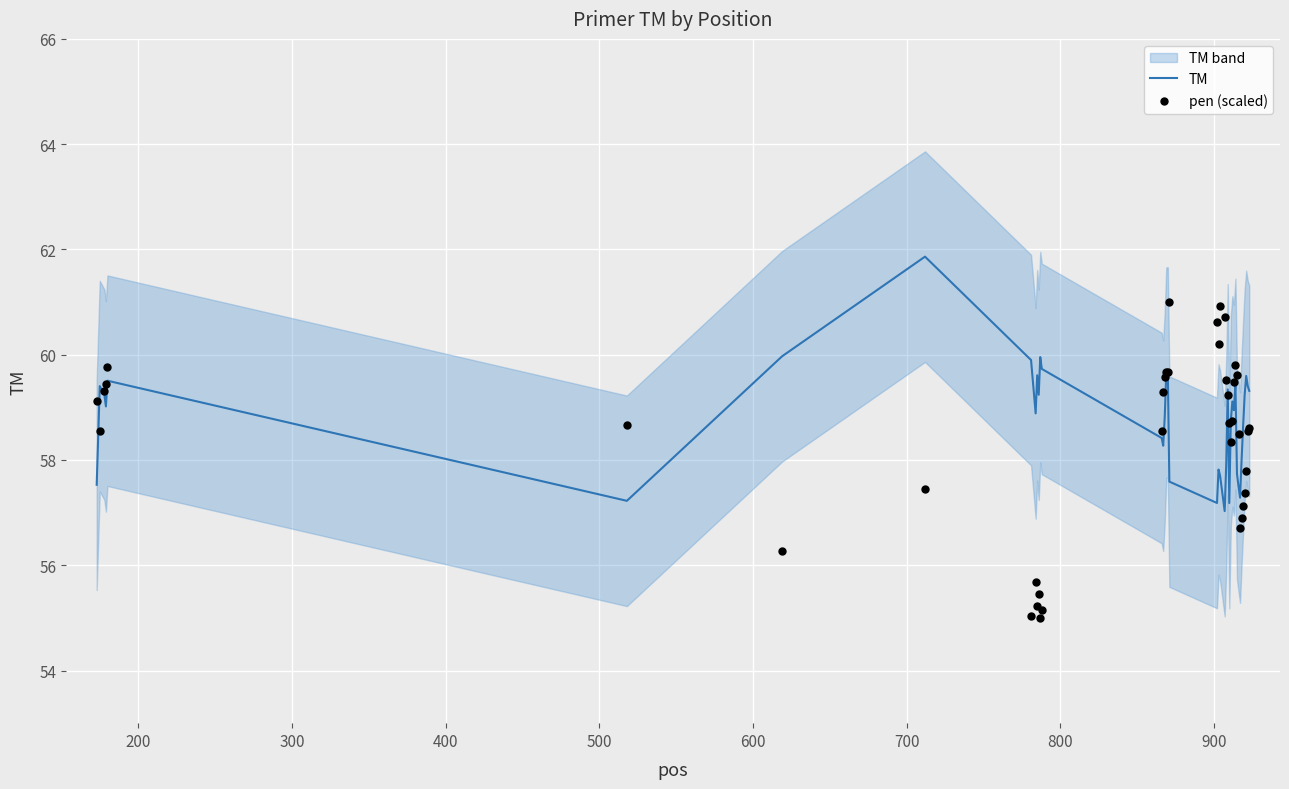

What is the highest value of the TM series?

61.9